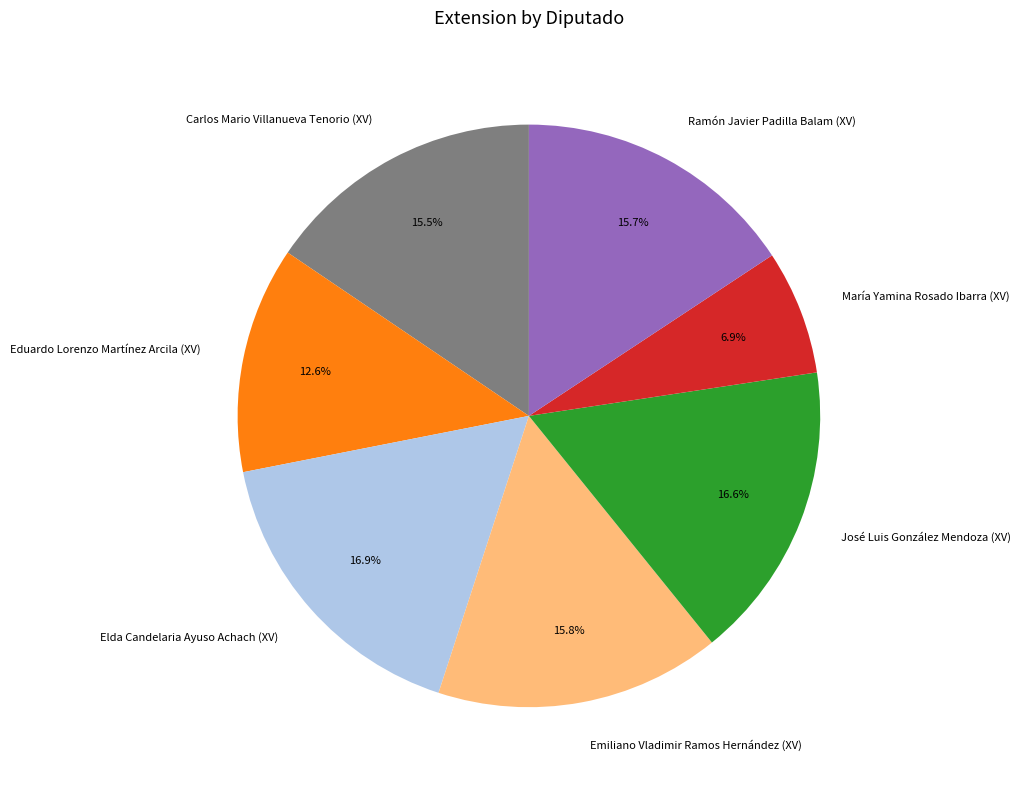

Is the sum of Elda Candelaria Ayuso Achach (XV) and Emiliano Vladimir Ramos Hernández (XV) greater than half?

No